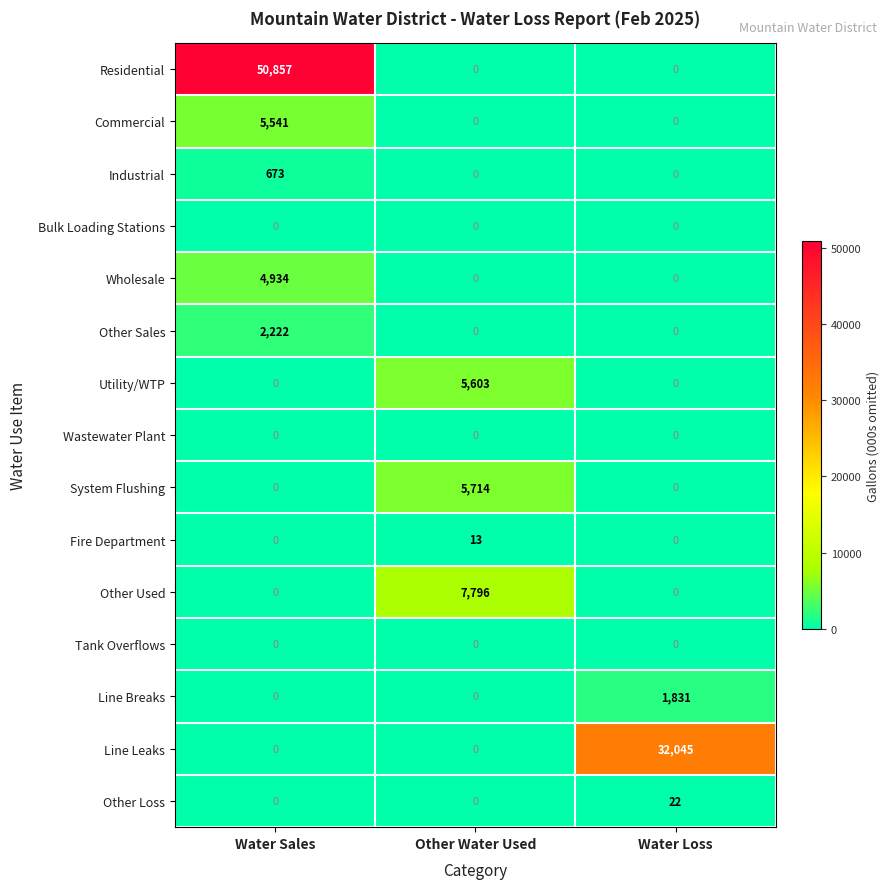

Is the value of Industrial at Water Sales greater than the value of Line Breaks at Other Water Used?

Yes